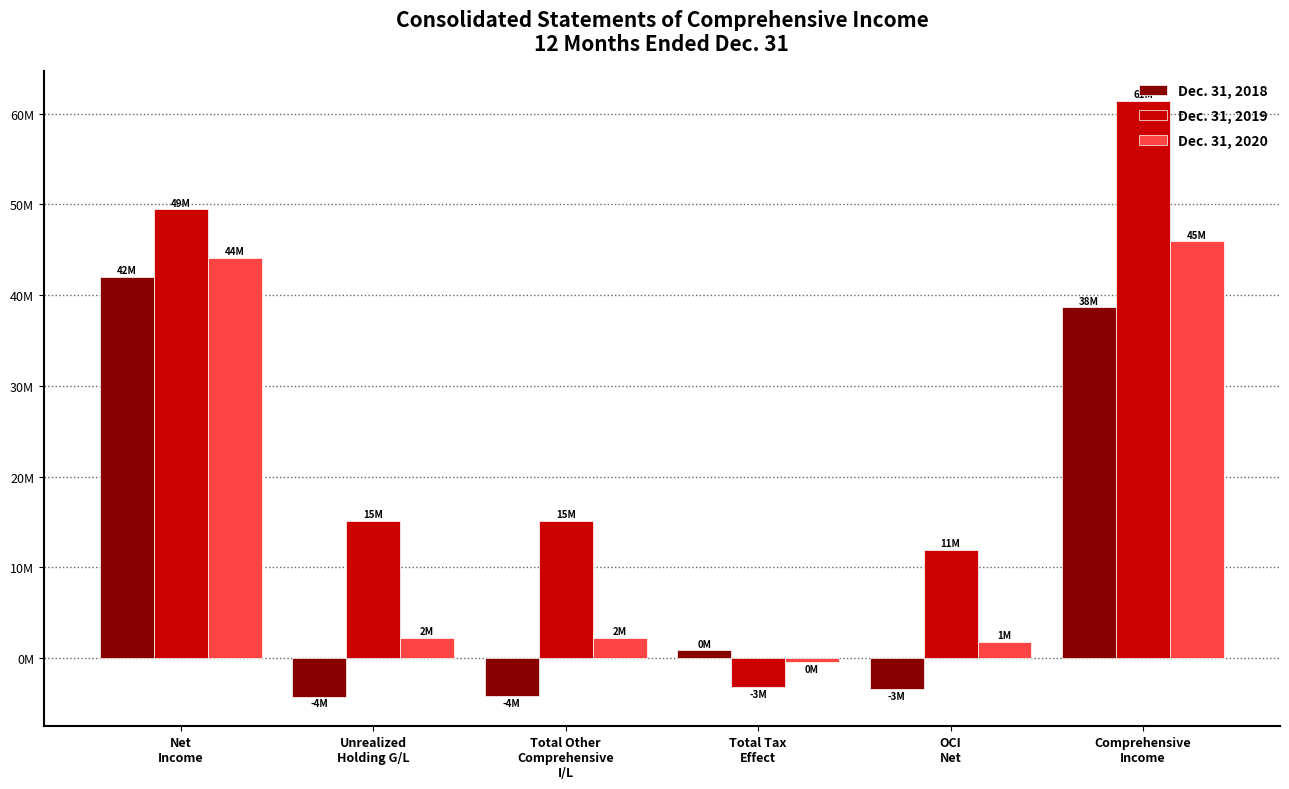

At which category is the sum across all series the highest?

Comprehensive
Income